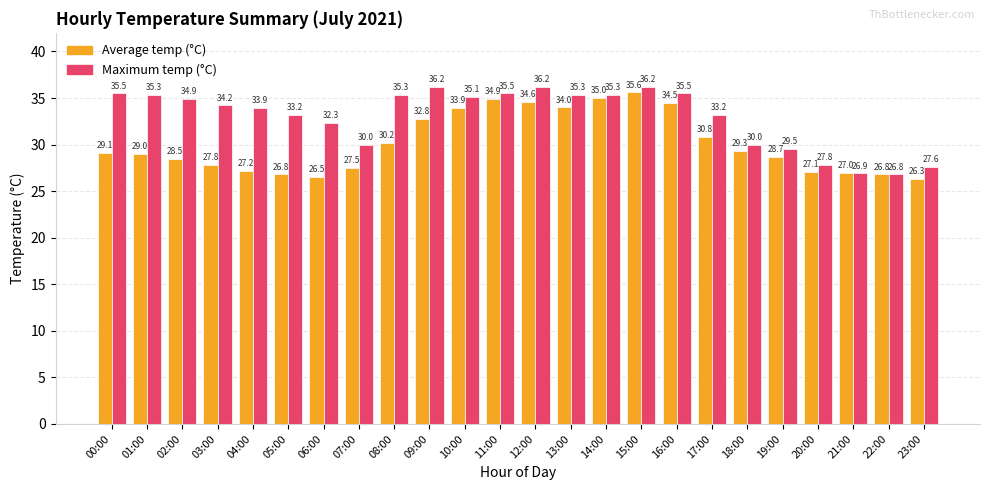

What is the spread (max minus min) of values at 04:00?

6.7